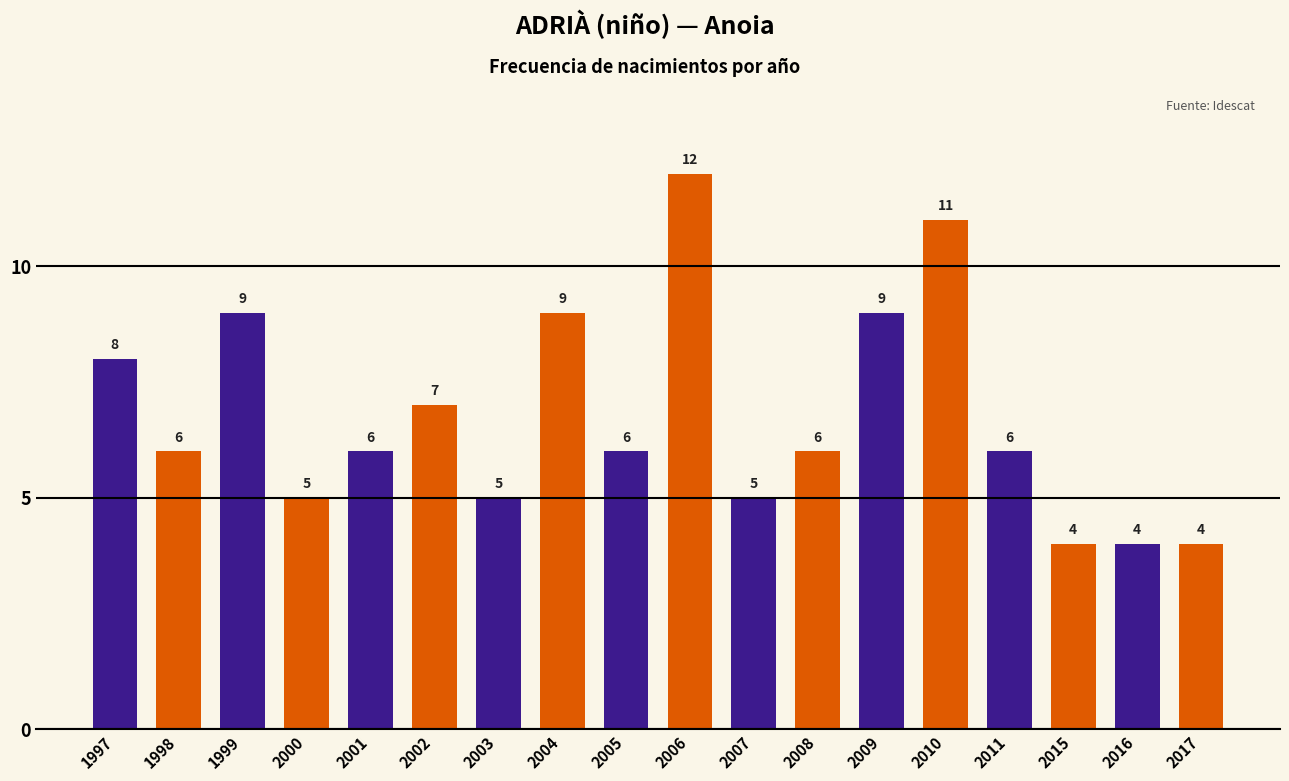

What is the value of the 12th bar from the left?

6